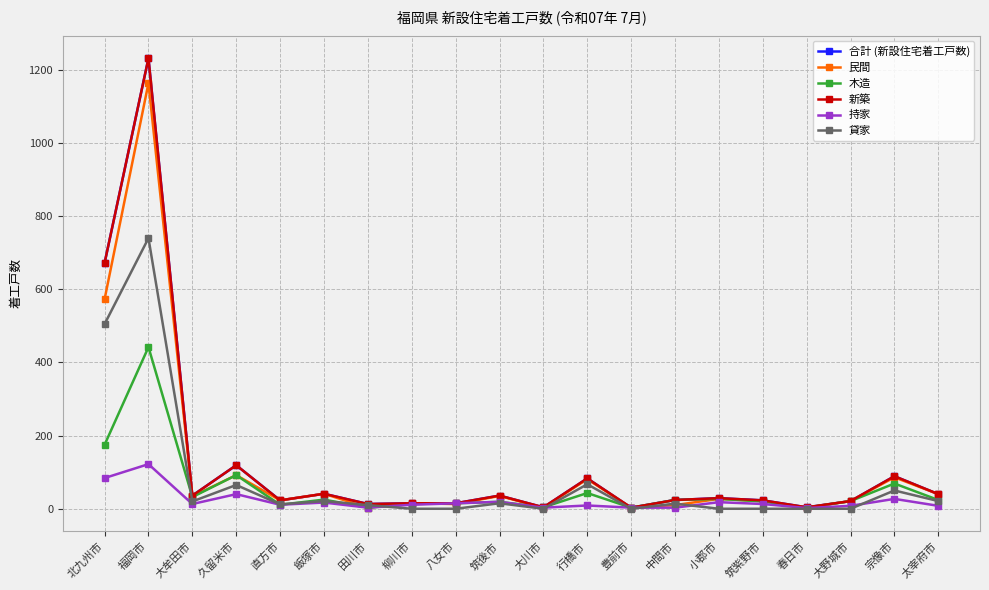

What is the difference between the maximum and minimum values in the 持家 series?

120